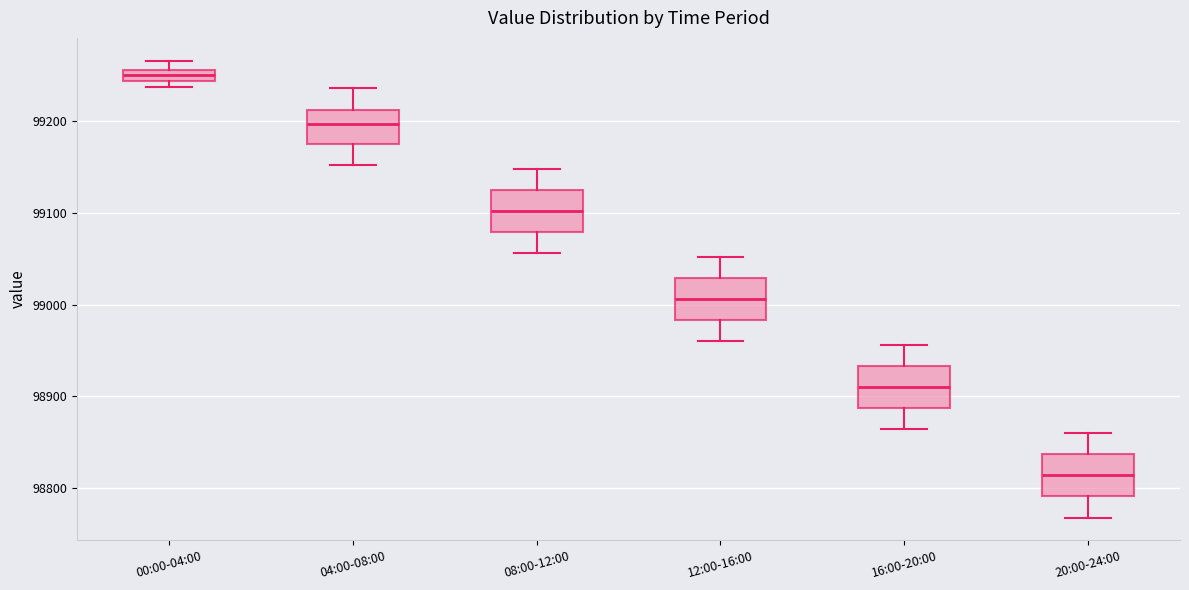

Where does the upper whisker of the box for 08:00-12:00 end on the y-axis? The values are not printed on the chart, so give them approximately, as read against the axis.

99150